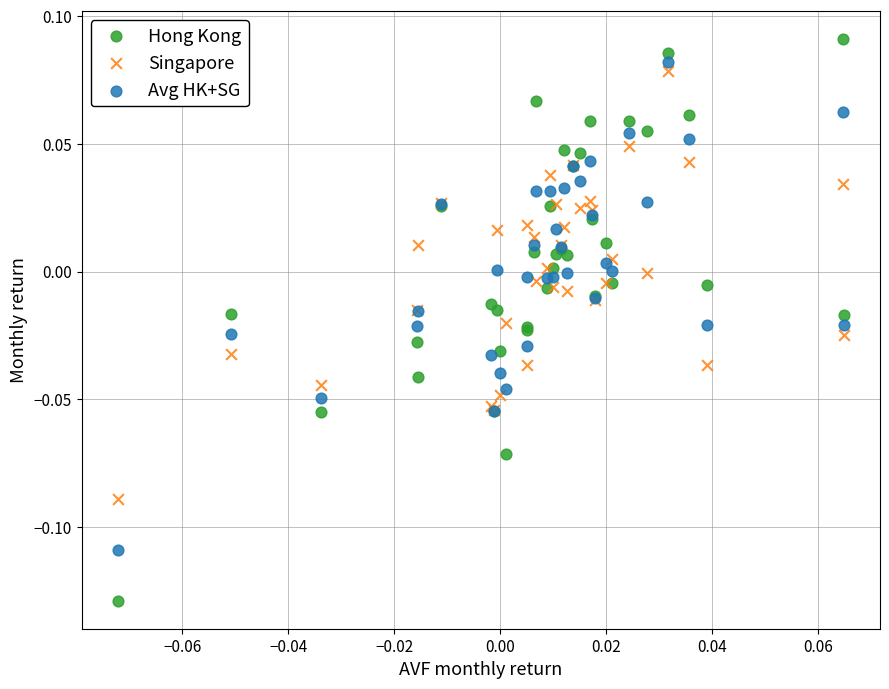

Which series has the widest spread of Y values?

Hong Kong